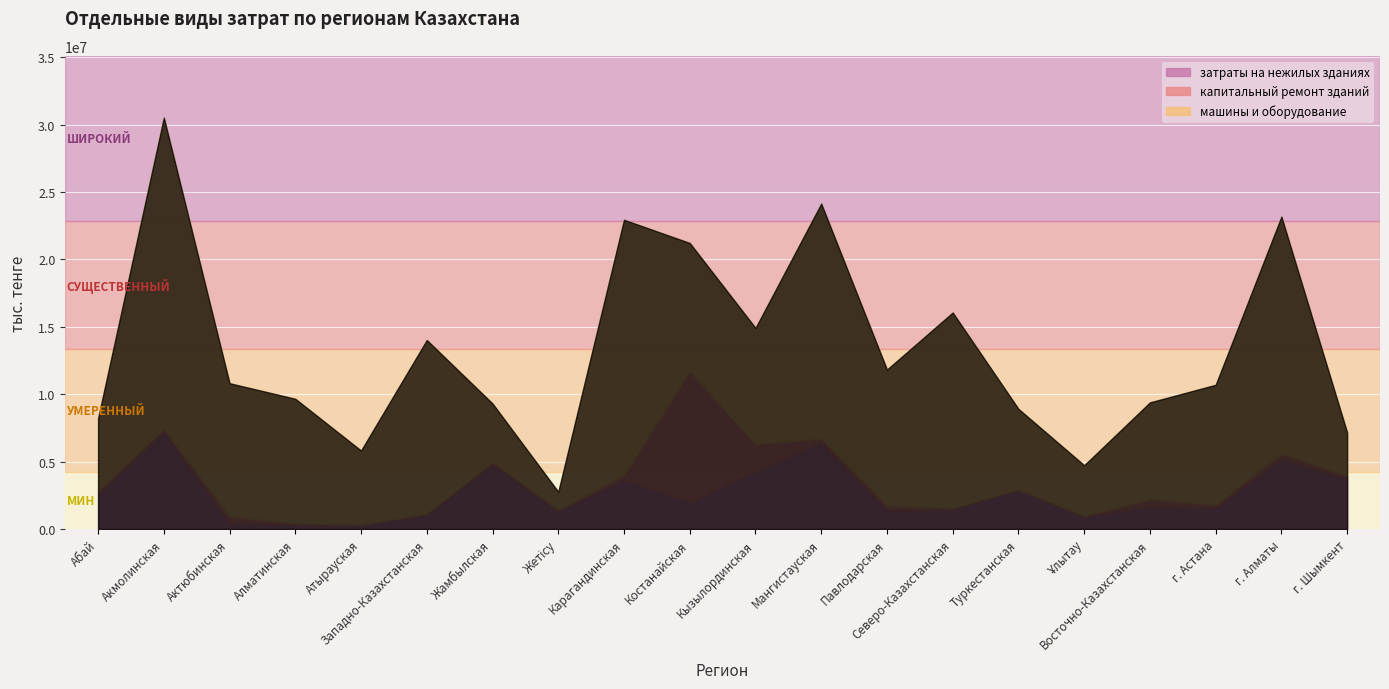

True or false: затраты на нежилых зданиях has a value of 7265082 at Жамбылская.

False